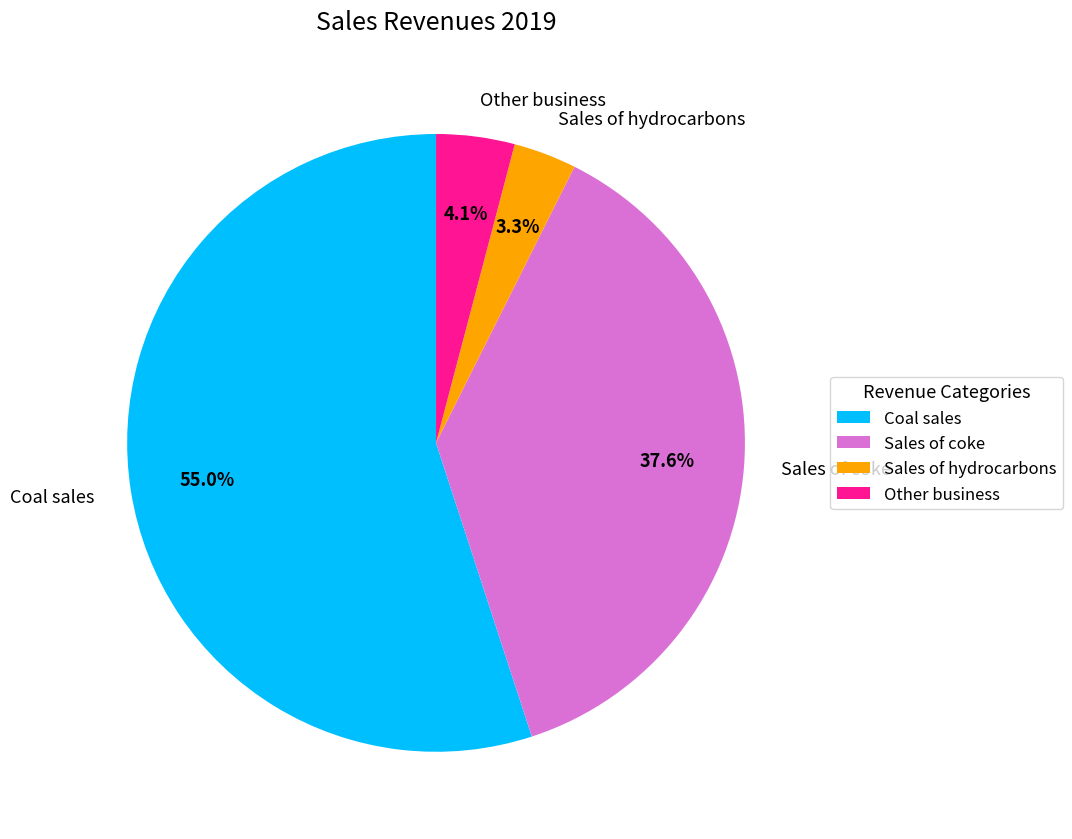

Is there a majority slice in this chart?

Yes